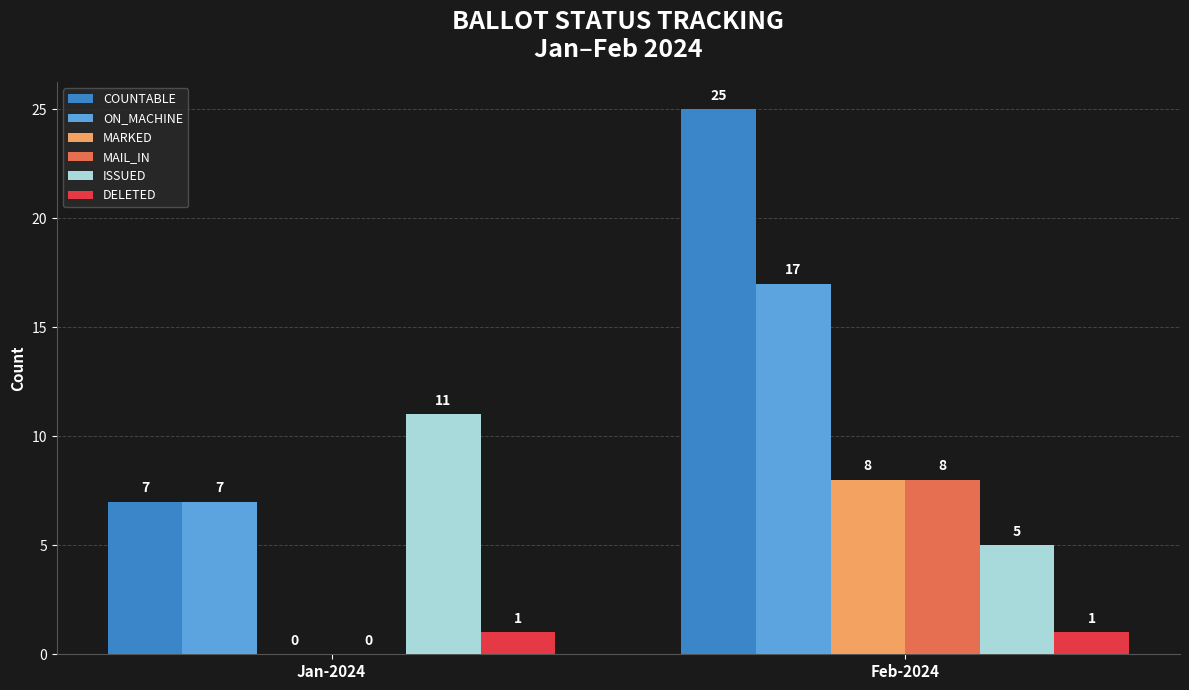

Count the number of categories in the chart.

2